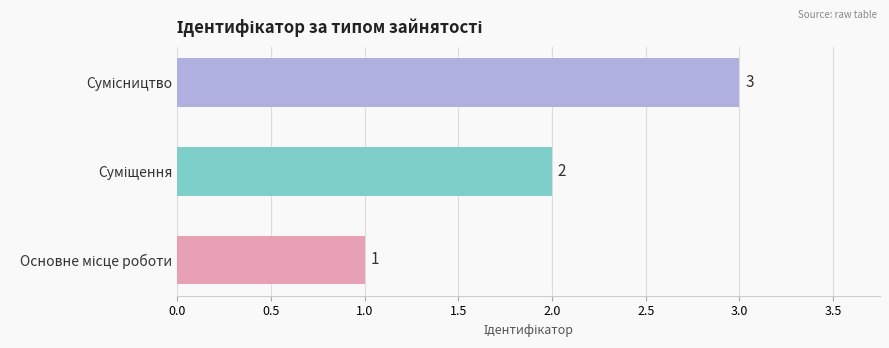

What is the sum of all values?

6